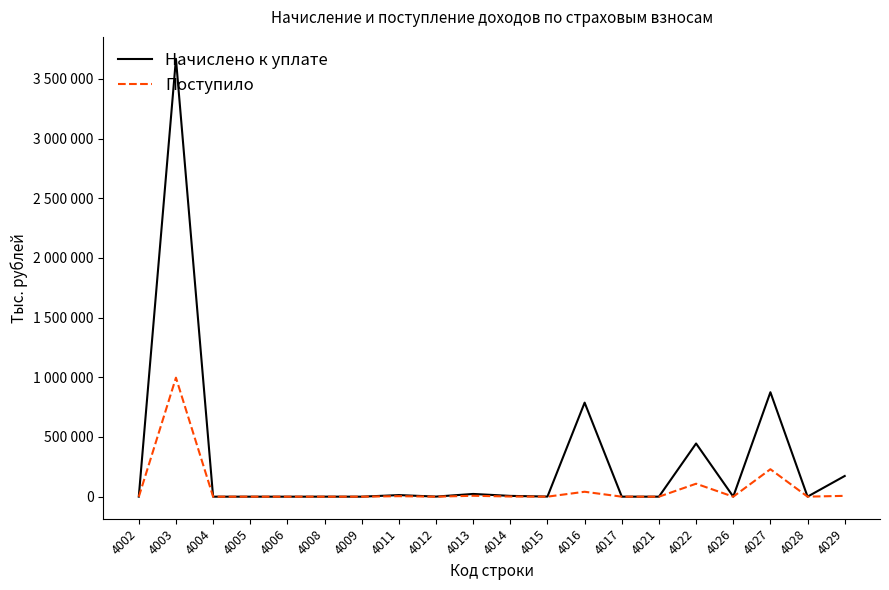

Does the chart have visible grid lines?

No